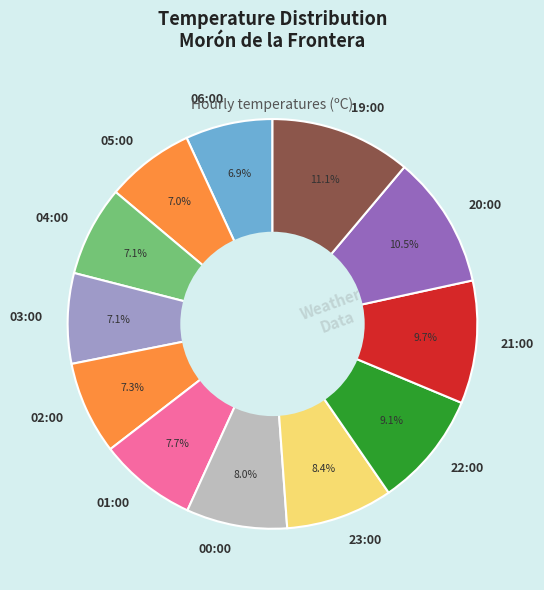

How many slices are in this pie chart?

12